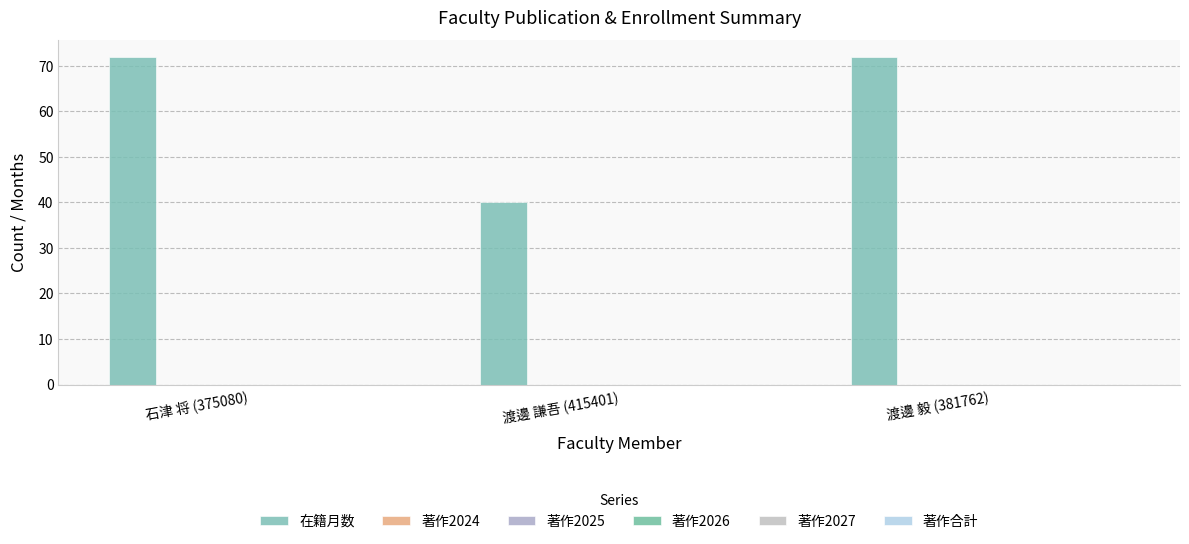

What is the greatest value displayed?

72